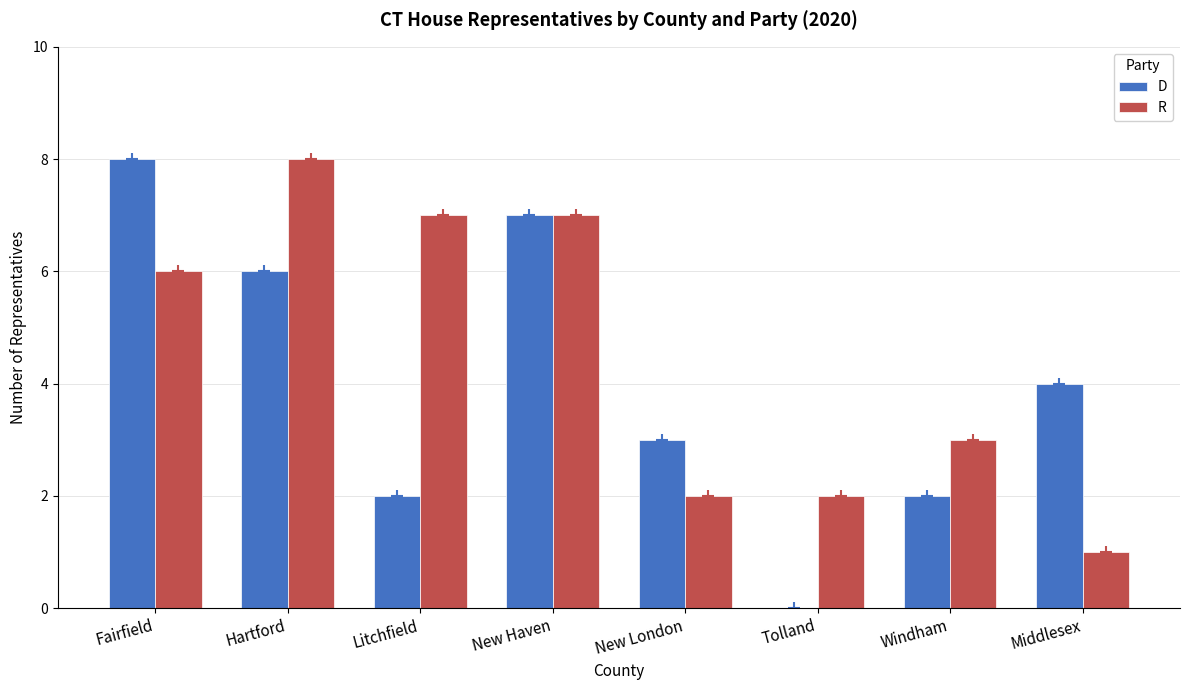

What is the maximum value for R?

8